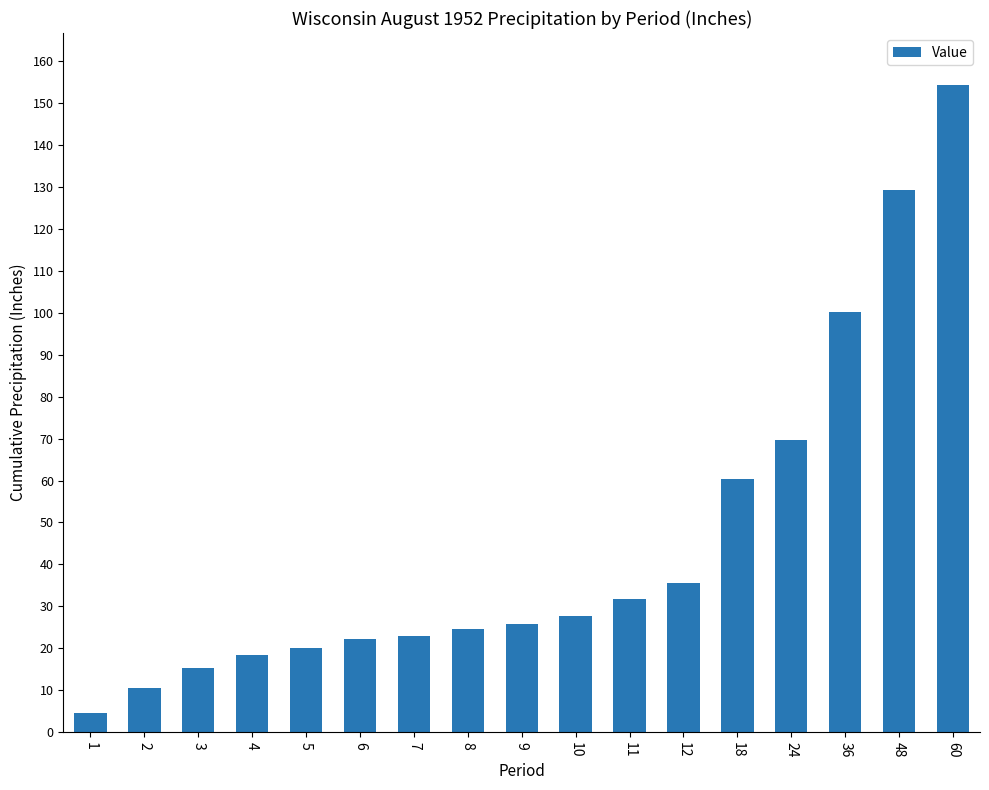

The value at 11 is 15.8. True or false?

False